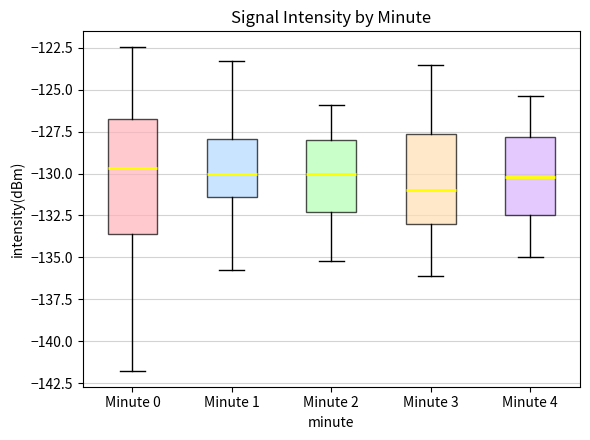

Reading left to right, transcribe this box plot: for each box, give where its median line is, the range the box spans, and where its two whiskers end, as read against the y-axis. The values are not printed on the chart, so give them approximately, as read against the axis.

Minute 0: median -129.5, box -133.5 to -126.5, whiskers -142.0 to -122.5
Minute 1: median -130.0, box -131.5 to -128.0, whiskers -136.0 to -123.5
Minute 2: median -130.0, box -132.5 to -128.0, whiskers -135.0 to -126.0
Minute 3: median -131.0, box -133.0 to -127.5, whiskers -136.0 to -123.5
Minute 4: median -130.0, box -132.5 to -128.0, whiskers -135.0 to -125.5